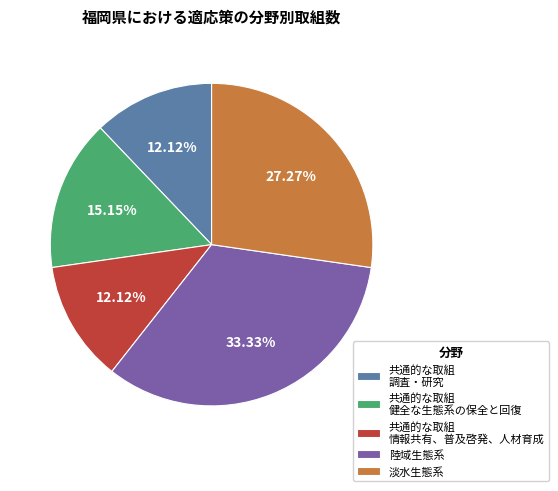

Does any single category account for the majority?

No